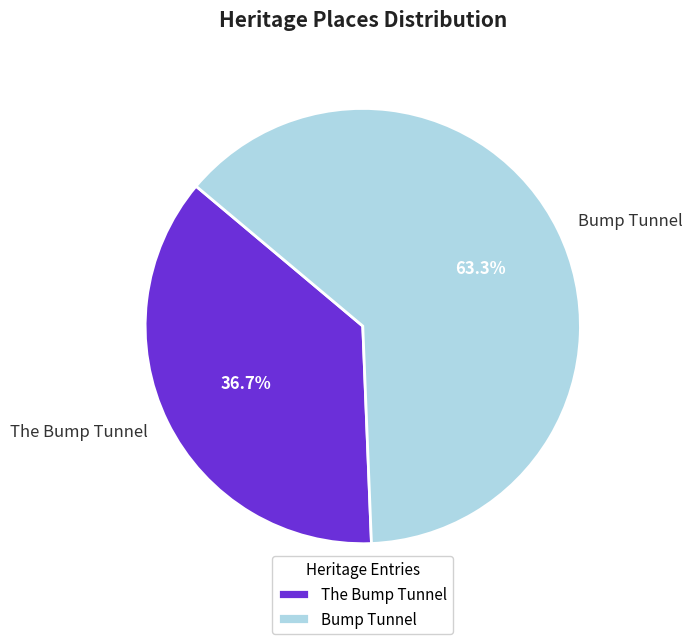

Which has a higher value, The Bump Tunnel or Bump Tunnel?

Bump Tunnel